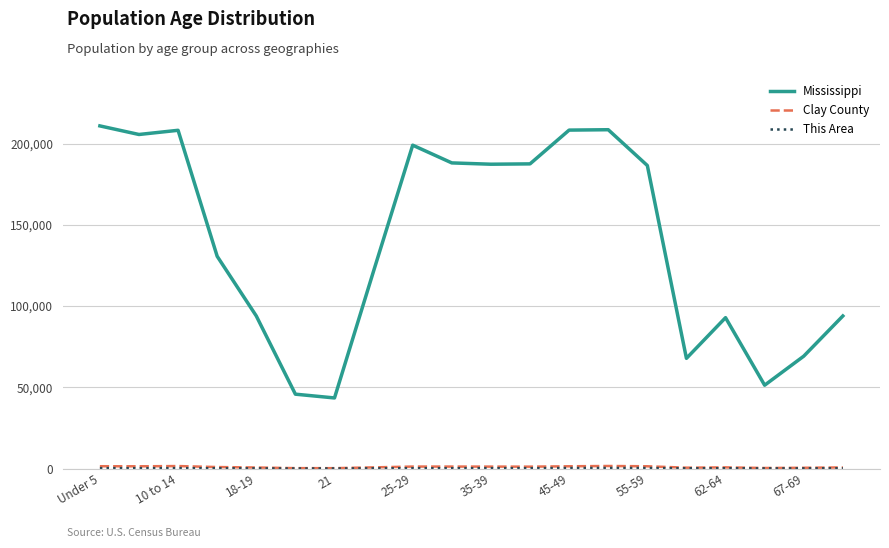

What is the minimum value for Mississippi?

43475